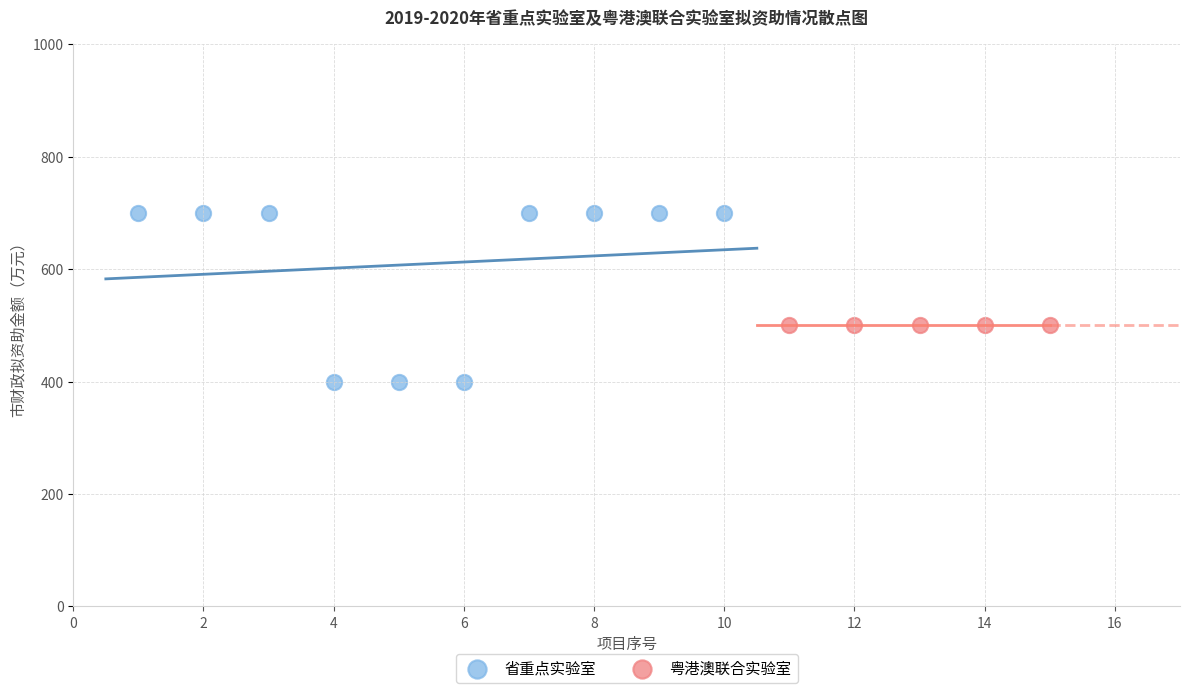

Which series reaches the maximum Y coordinate?

省重点实验室